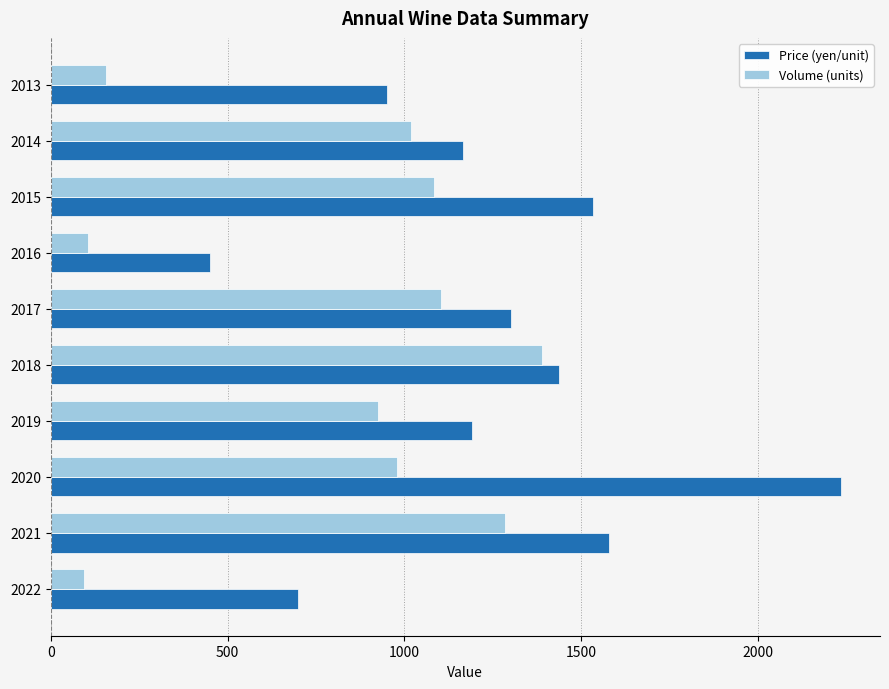

What is the minimum value for Price (yen/unit)?

450.0